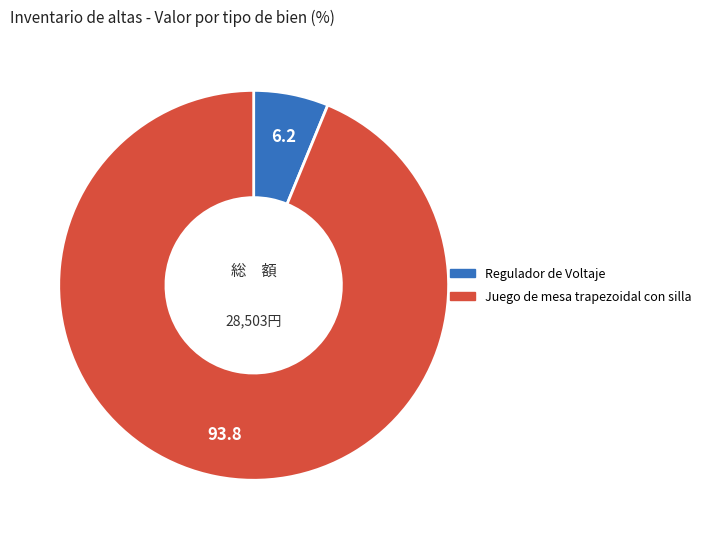

Is there a majority slice in this chart?

Yes